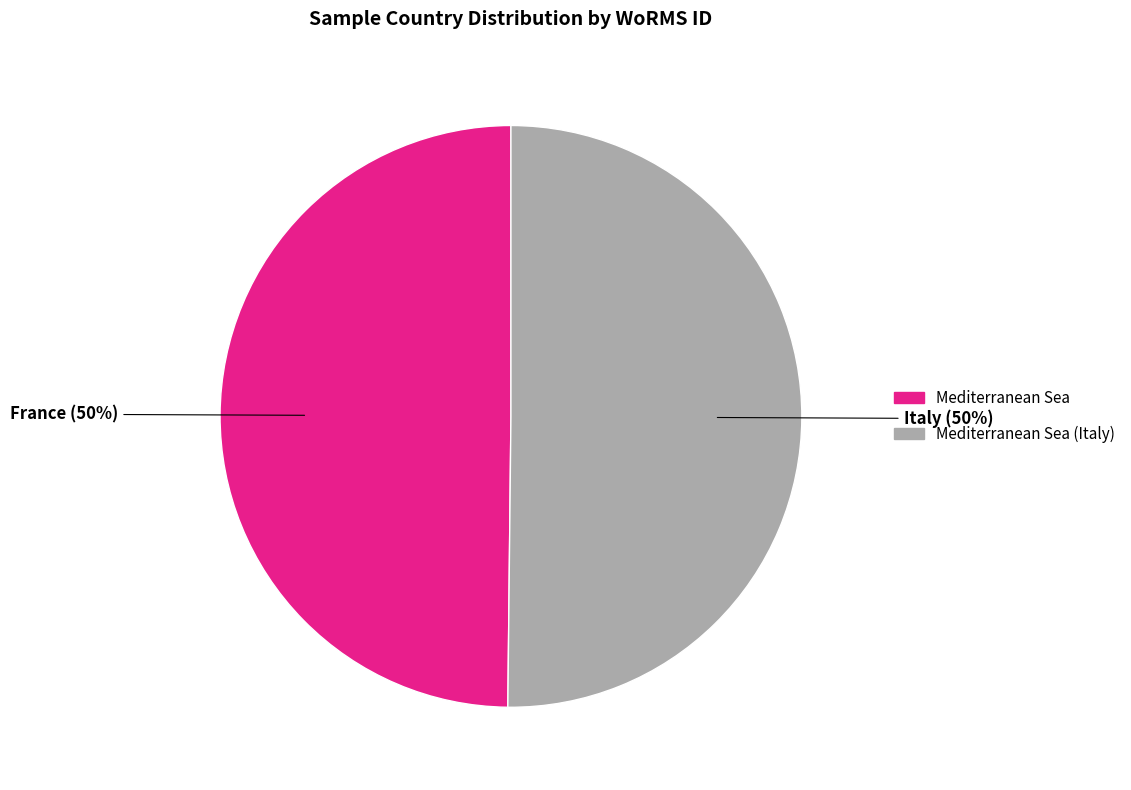

To the nearest percent, what is the average slice percentage?

50%